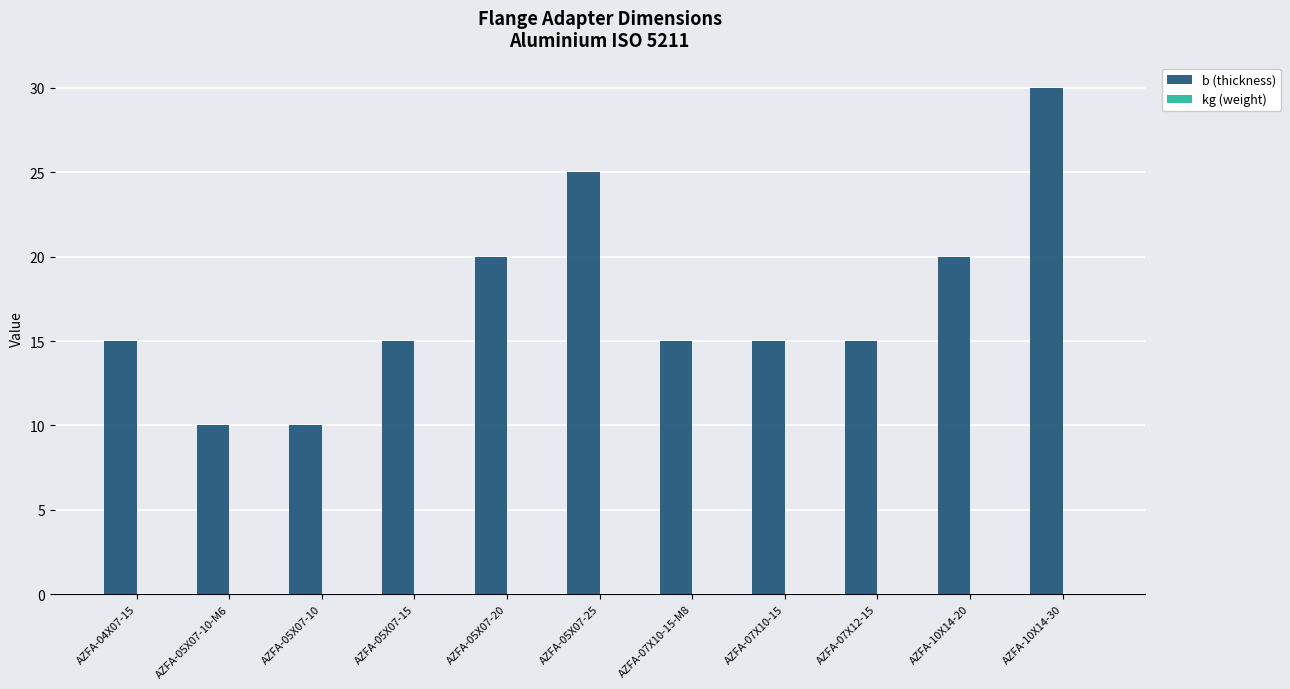

The chart shows a value of 20 at AZFA-05X07-20. True or false?

True